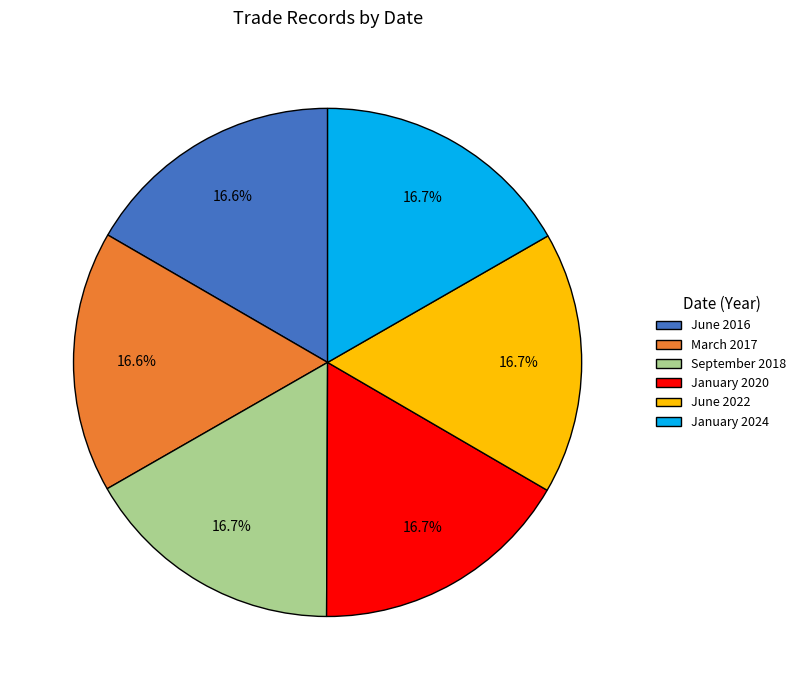

Count the number of slices in the pie.

6